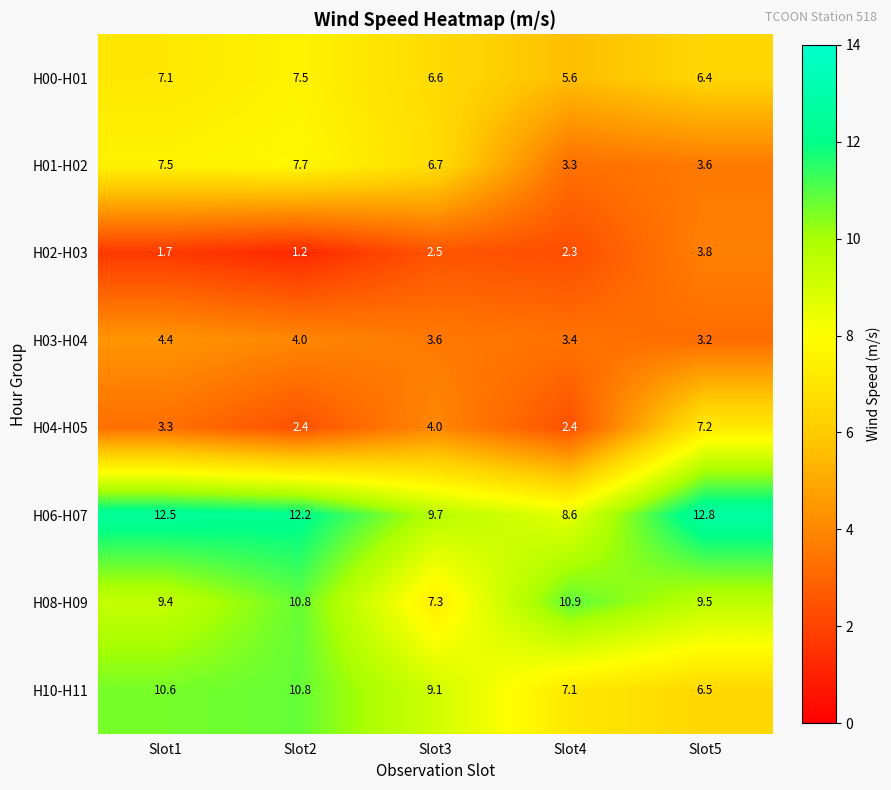

Is it true that H00-H01 equals 2.6 at Slot2?

False